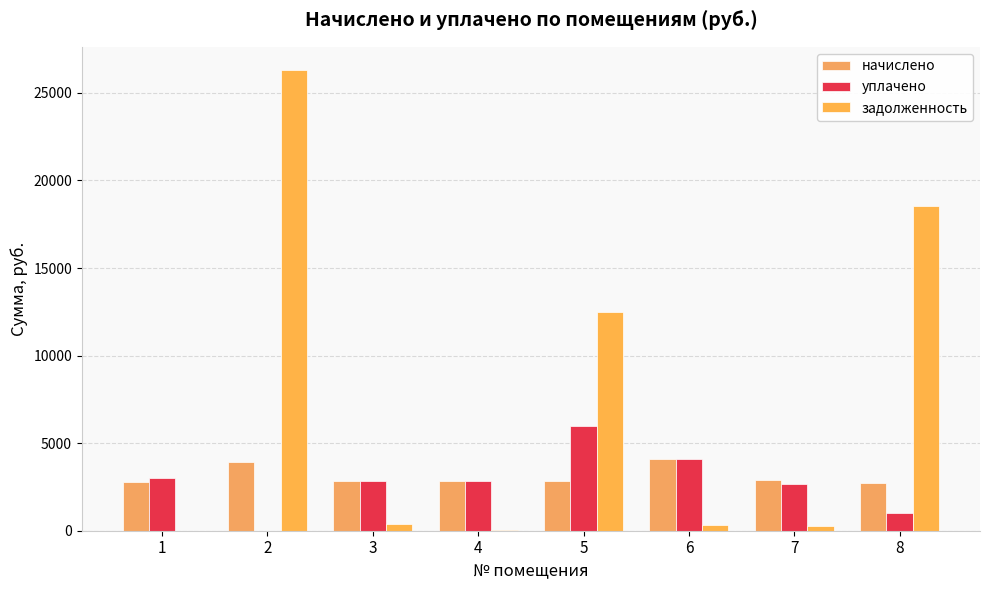

The value of уплачено at 5 is 2501.9. True or false?

False